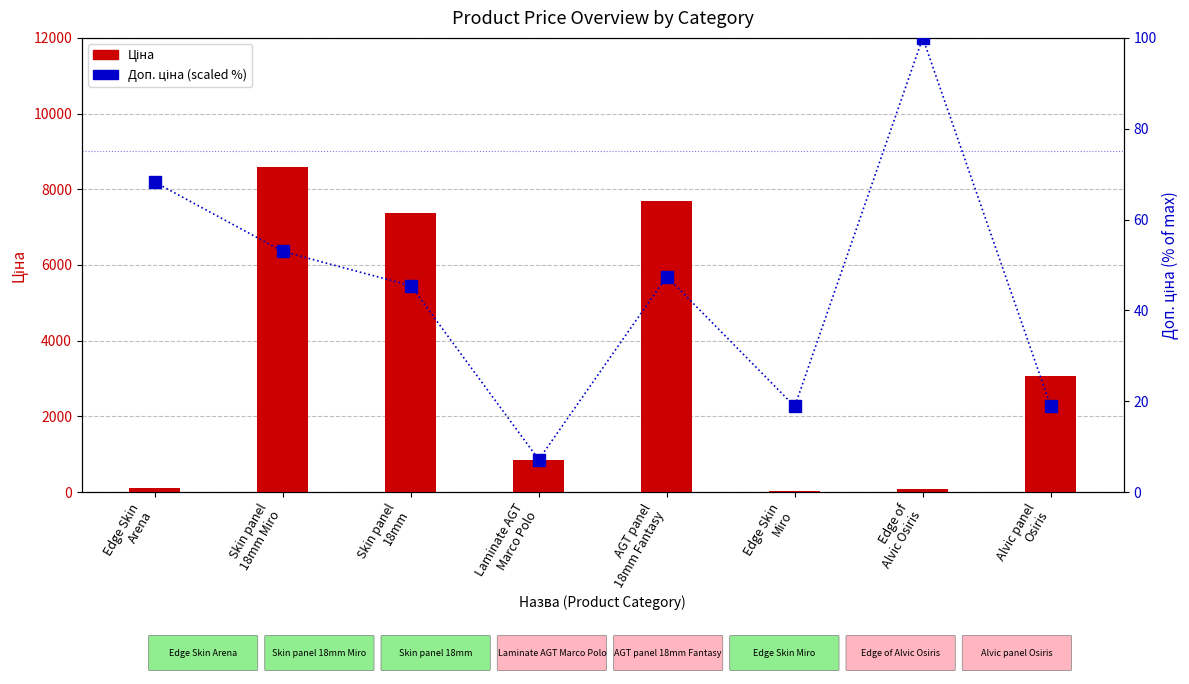

What is the label of the 8th bar from the right?

Edge Skin
Arena